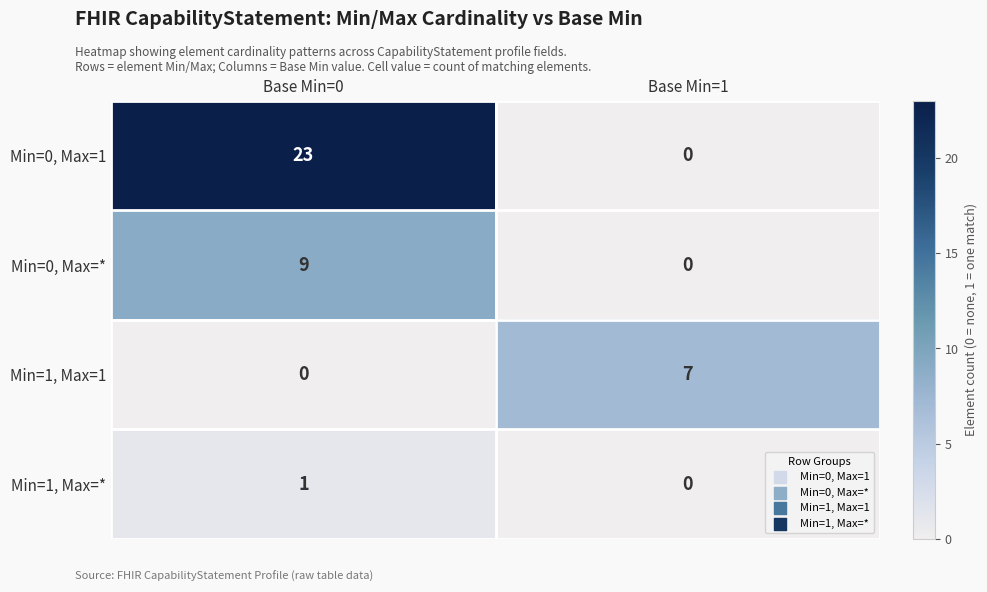

At which category is the sum across all series the highest?

Base Min=0